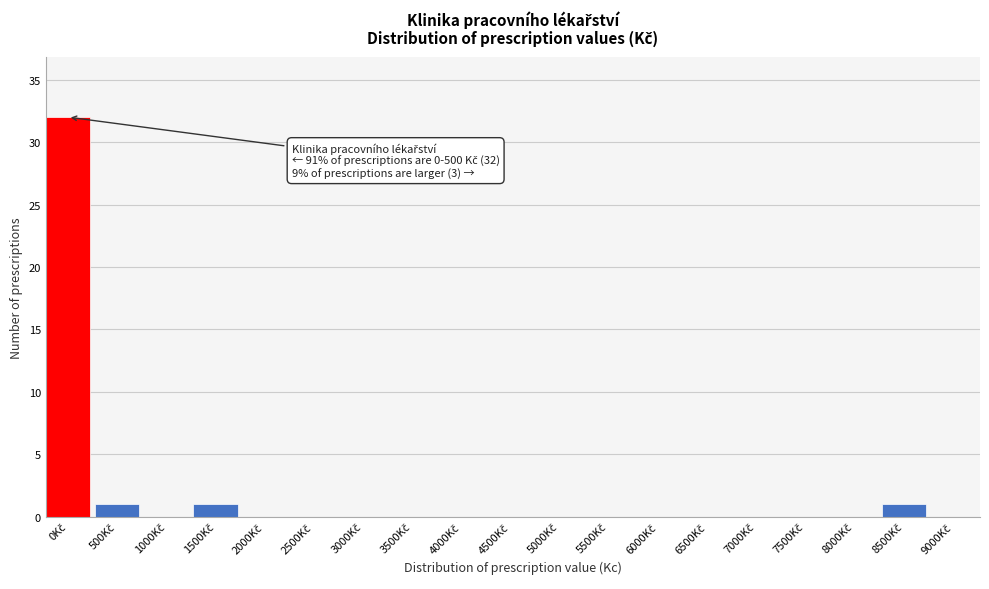

What is the maximum value shown in the chart?

32